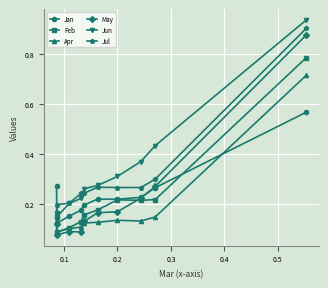

Which series ends up on top after the final intersection of Apr and Jan?

Apr